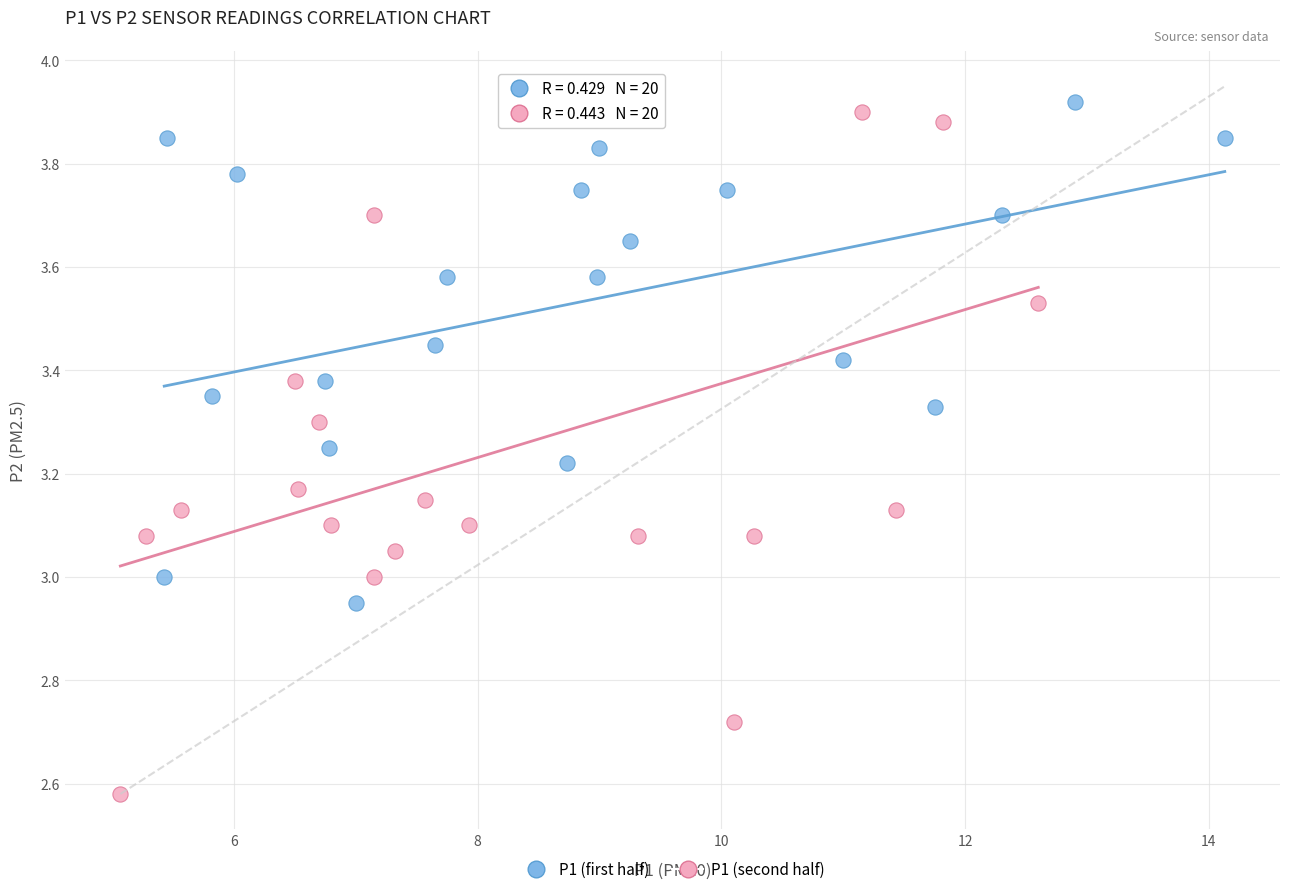

Which series reaches the minimum Y coordinate?

P1 (second half)